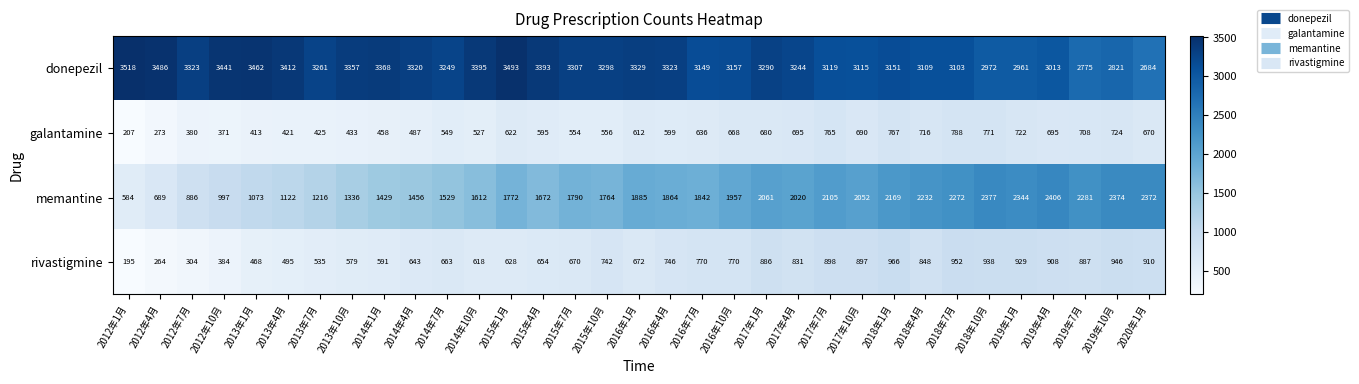

The memantine series shows 371 at 2013年10月. True or false?

False